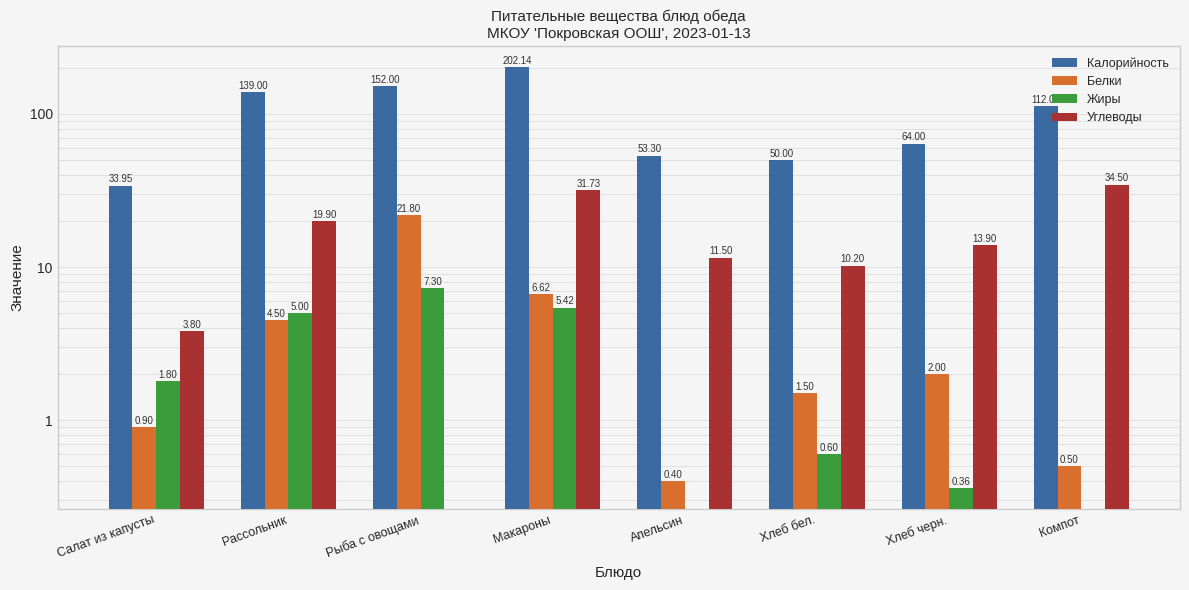

Is the value of Жиры at Рыба с овощами greater than the value of Углеводы at Рыба с овощами?

Yes